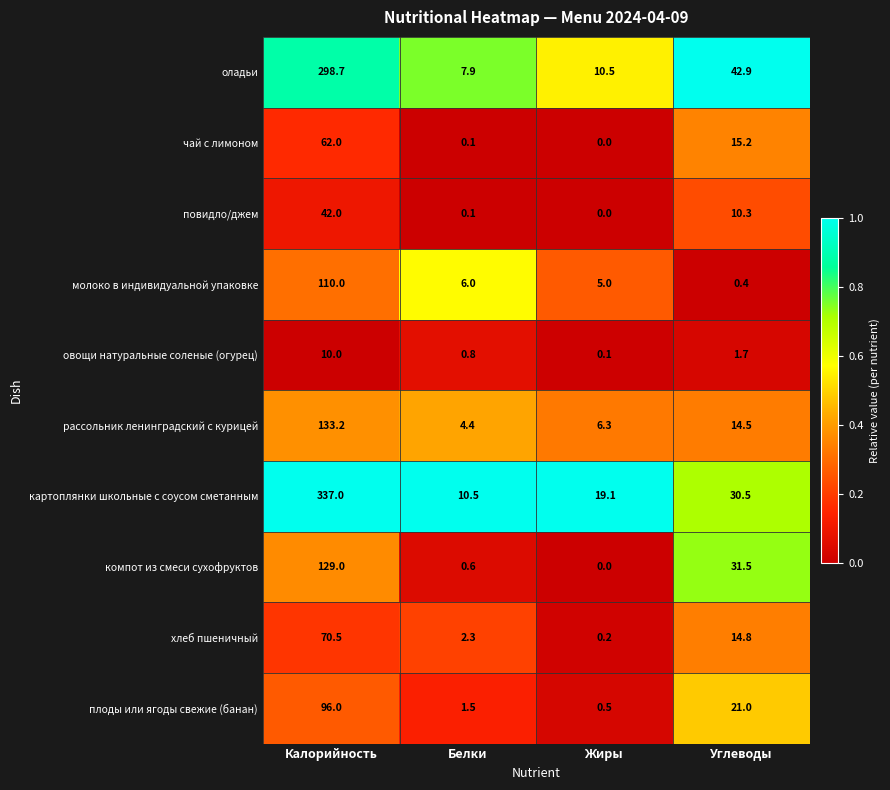

Which series has the largest total across all categories?

картоплянки школьные с соусом сметанным